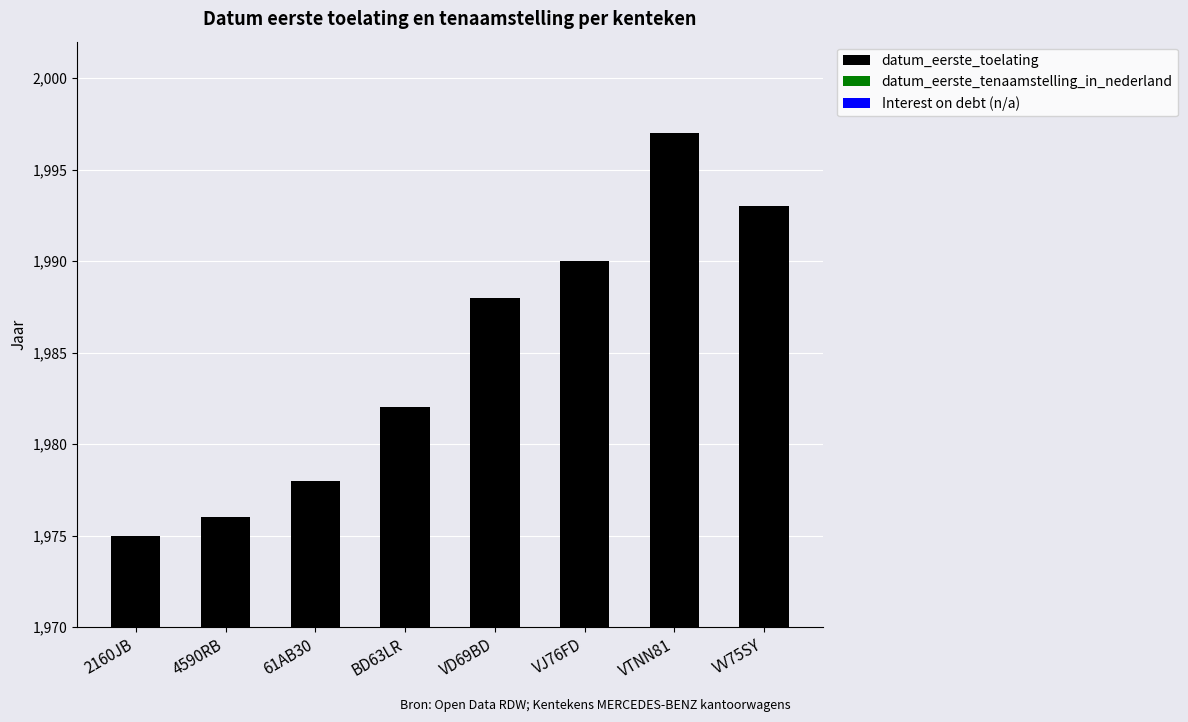

Rank the categories by value from highest to lowest.

VTNN81, VV75SY, VJ76FD, VD69BD, BD63LR, 61AB30, 4590RB, 2160JB